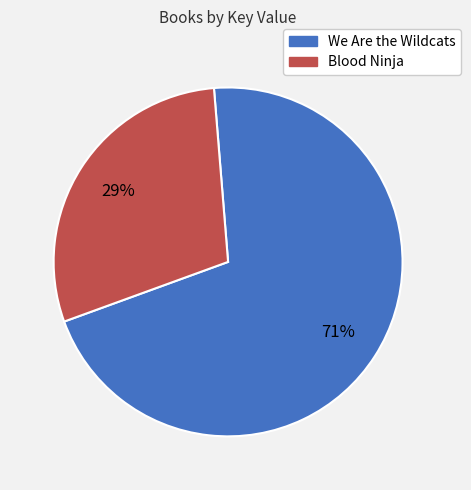

Combined, do We Are the Wildcats and Blood Ninja account for over 50%?

Yes